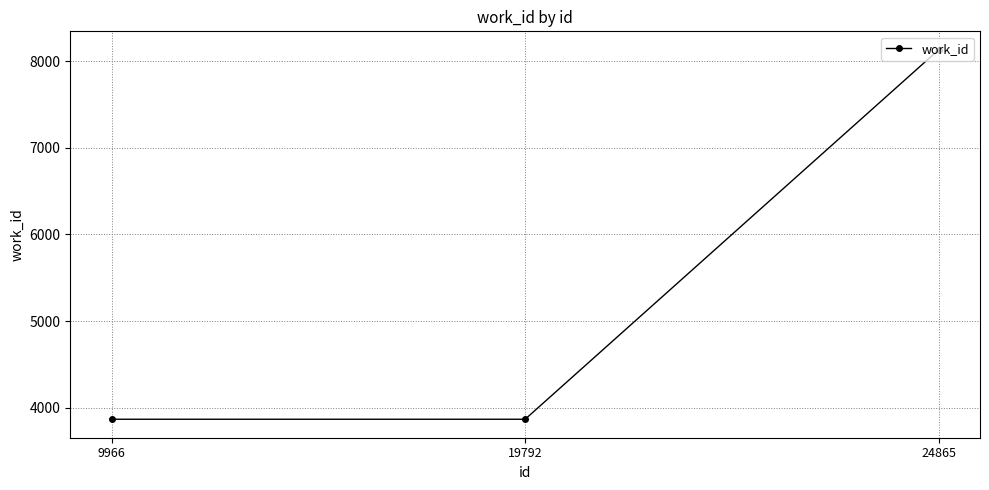

Count the values in the range 3866 to 8131.

3